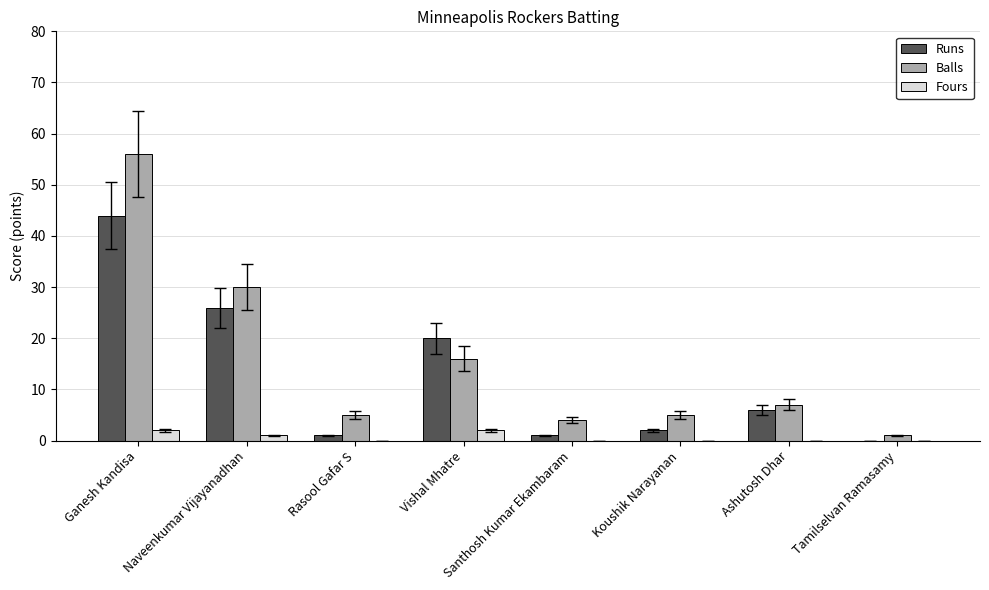

At which label does Balls reach its peak?

Ganesh Kandisa